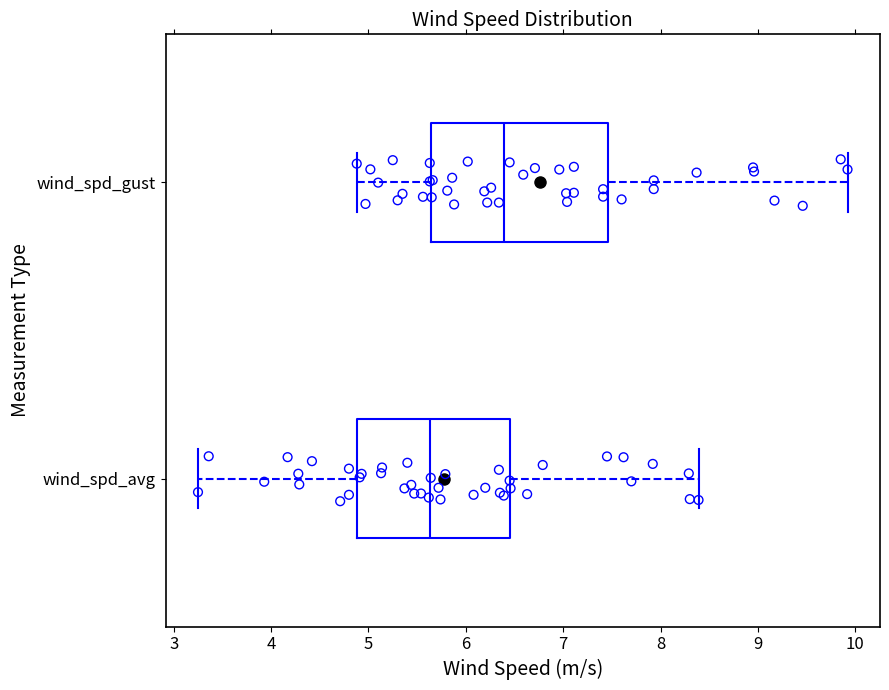

Reading bottom to top, transcribe this box plot: for each box, give where its median line is, the range the box spans, and where its two whiskers end, as read against the x-axis. The values are not printed on the chart, so give them approximately, as read against the axis.

wind_spd_avg: median 5.6, box 4.9 to 6.5, whiskers 3.3 to 8.4
wind_spd_gust: median 6.4, box 5.6 to 7.5, whiskers 4.9 to 9.9